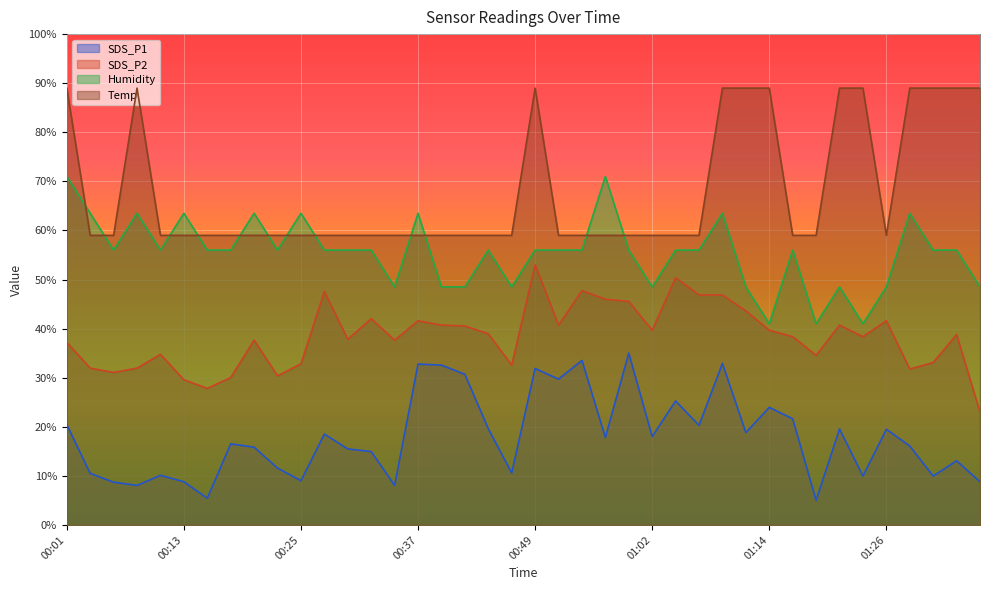

What is the average value of the Humidity series?

55.4